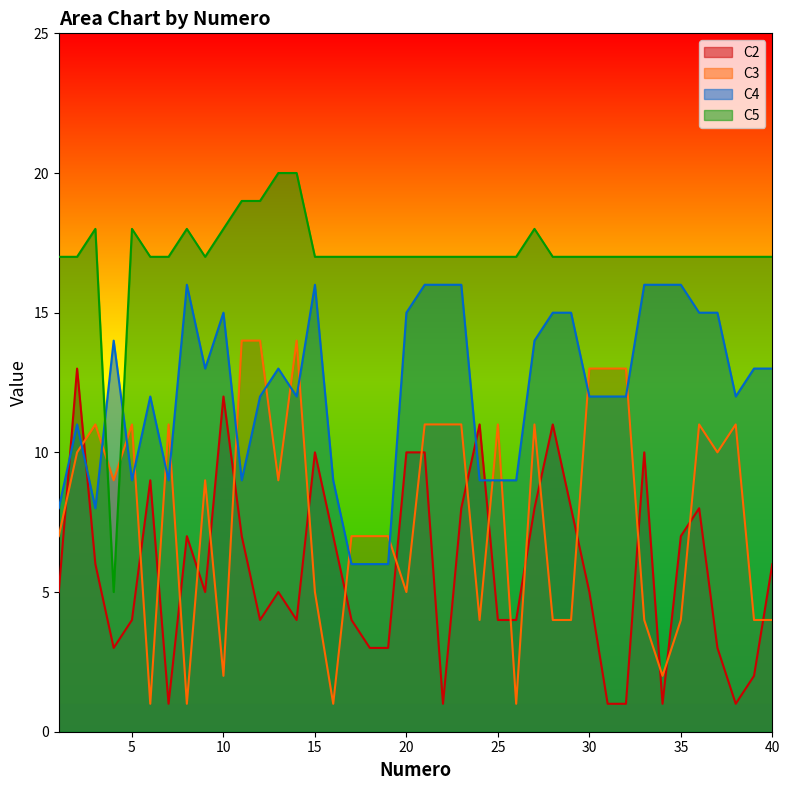

Reading left to right, transcribe all the data shown in this chart.

C2: 5	13	6	3	4	9	1	7	5	12	7	4	5	4	10	7	4	3	3	10	10	1	8	11	4	4	8	11	8	5	1	1	10	1	7	8	3	1	2	6
C3: 7	10	11	9	11	1	11	1	9	2	14	14	9	14	5	1	7	7	7	5	11	11	11	4	11	1	11	4	4	13	13	13	4	2	4	11	10	11	4	4
C4: 8	11	8	14	9	12	9	16	13	15	9	12	13	12	16	9	6	6	6	15	16	16	16	9	9	9	14	15	15	12	12	12	16	16	16	15	15	12	13	13
C5: 17	17	18	5	18	17	17	18	17	18	19	19	20	20	17	17	17	17	17	17	17	17	17	17	17	17	18	17	17	17	17	17	17	17	17	17	17	17	17	17